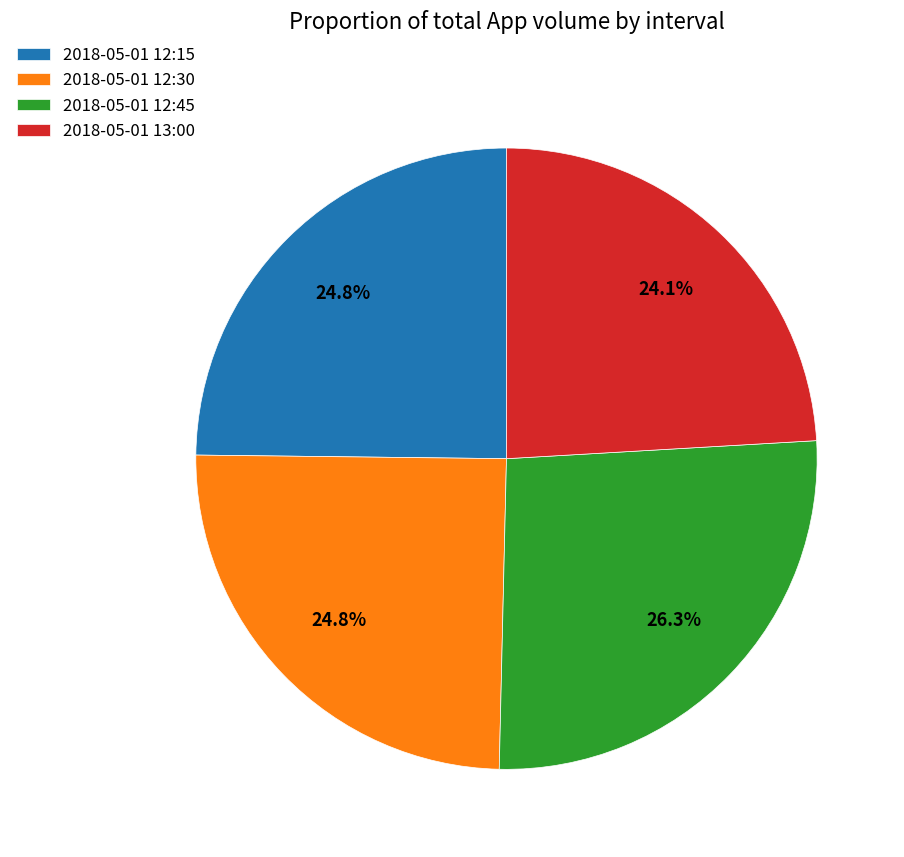

Which category has the biggest portion of the pie?

2018-05-01 12:45